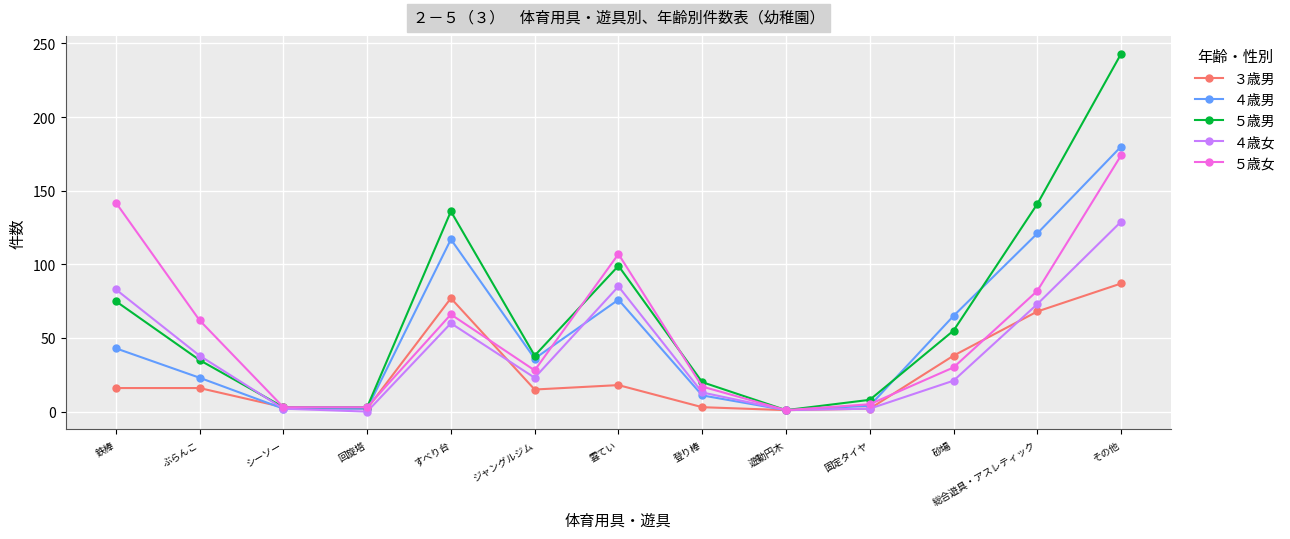

Rank the series by their maximum value, from highest to lowest.

５歳男, ４歳男, ５歳女, ４歳女, ３歳男